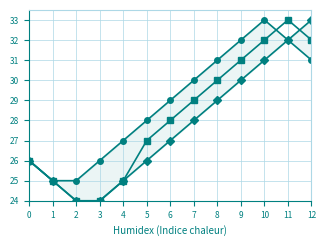

What is the value of the Series 3 point at the 1st from the left?

26